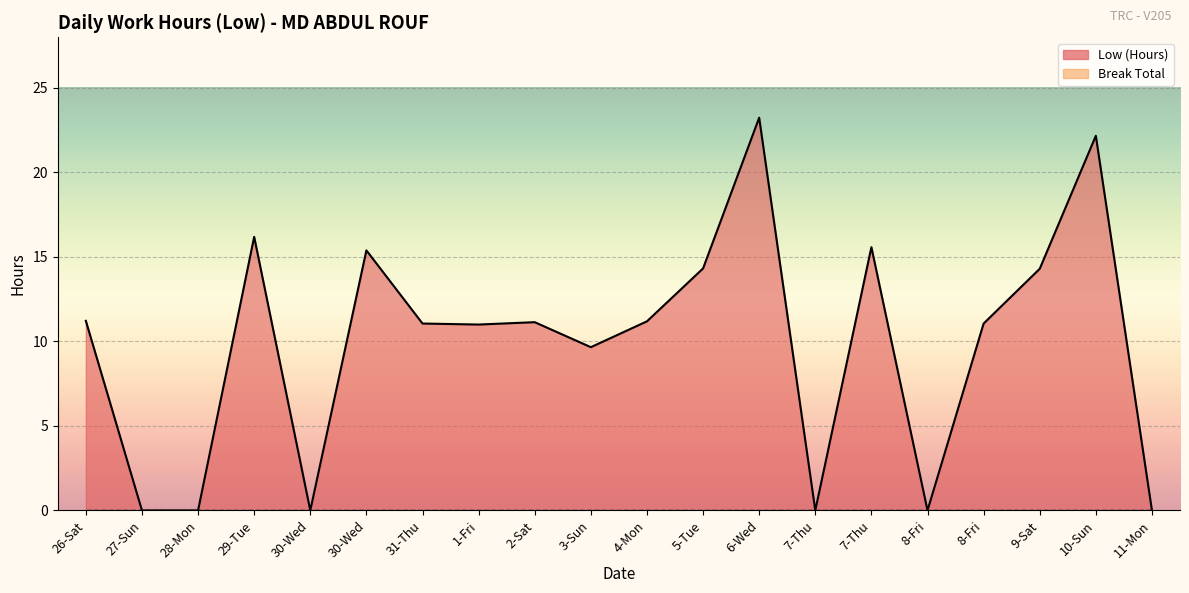

Where is the data nearest to the value 11?

1-Fri